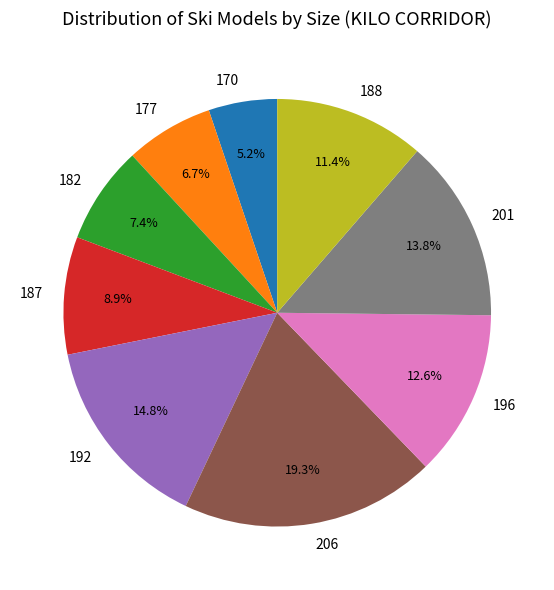

Is the sum of 182 and 170 greater than half?

No